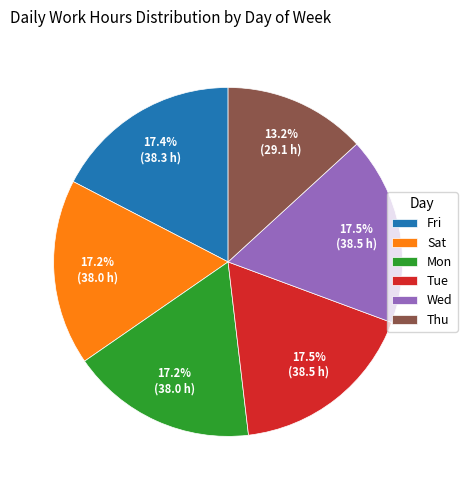

How many segments does this pie chart have?

6